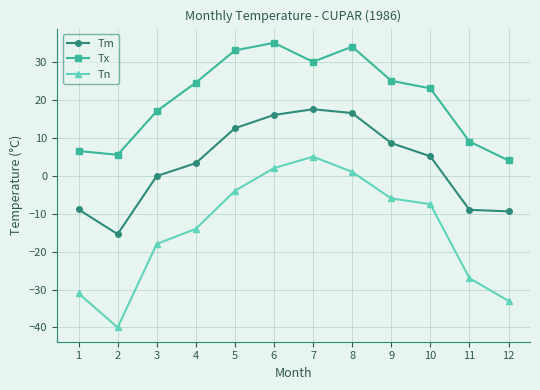

What is the value of the Tx point at the 5th from the left?

33.0